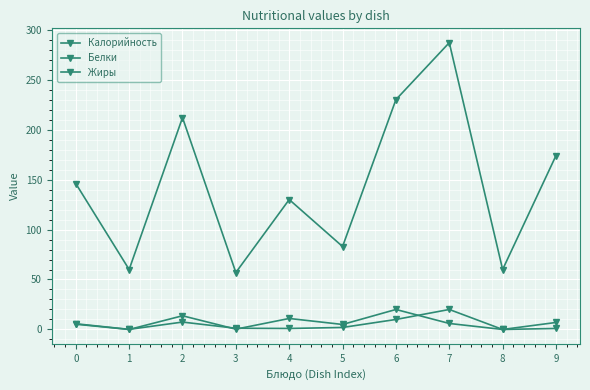

At which category does Жиры reach its first local valley?

1